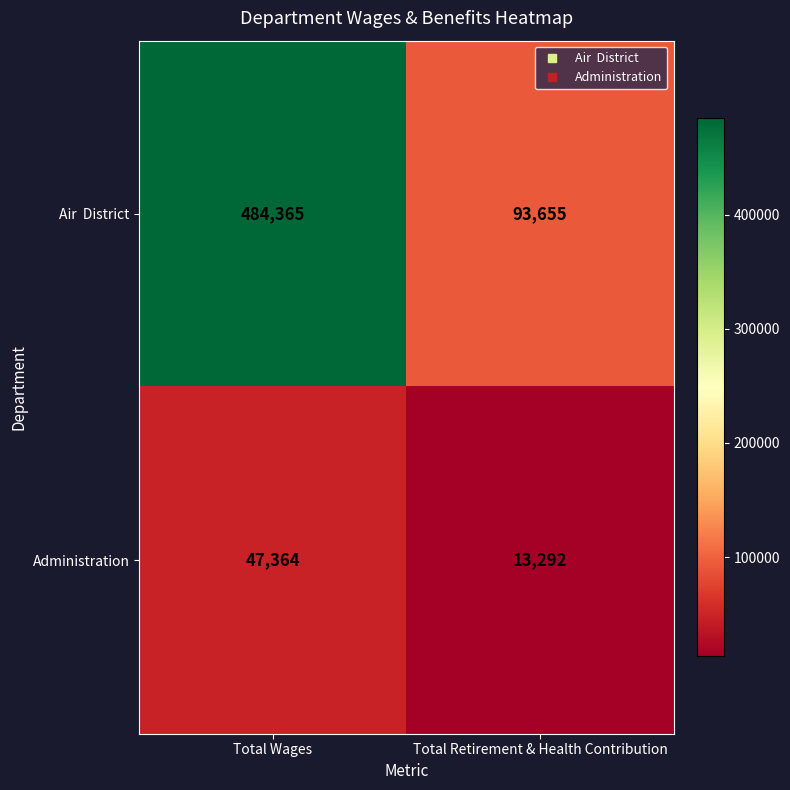

Which category has the highest value across all series?

Total Wages